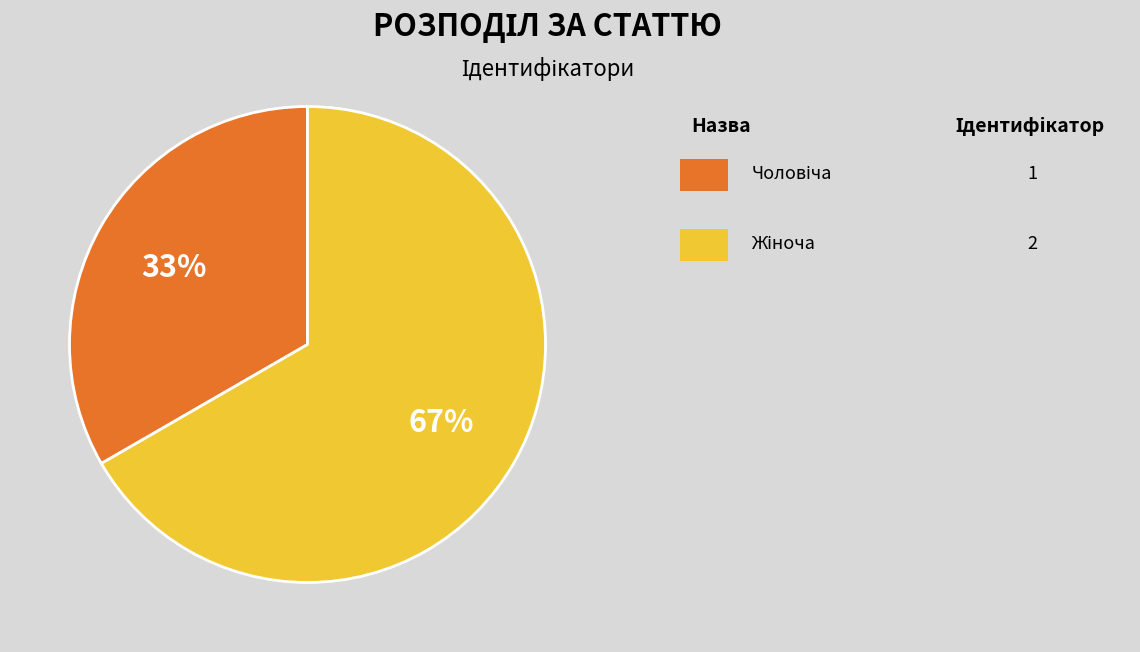

To the nearest percent, what is the average slice percentage?

50%